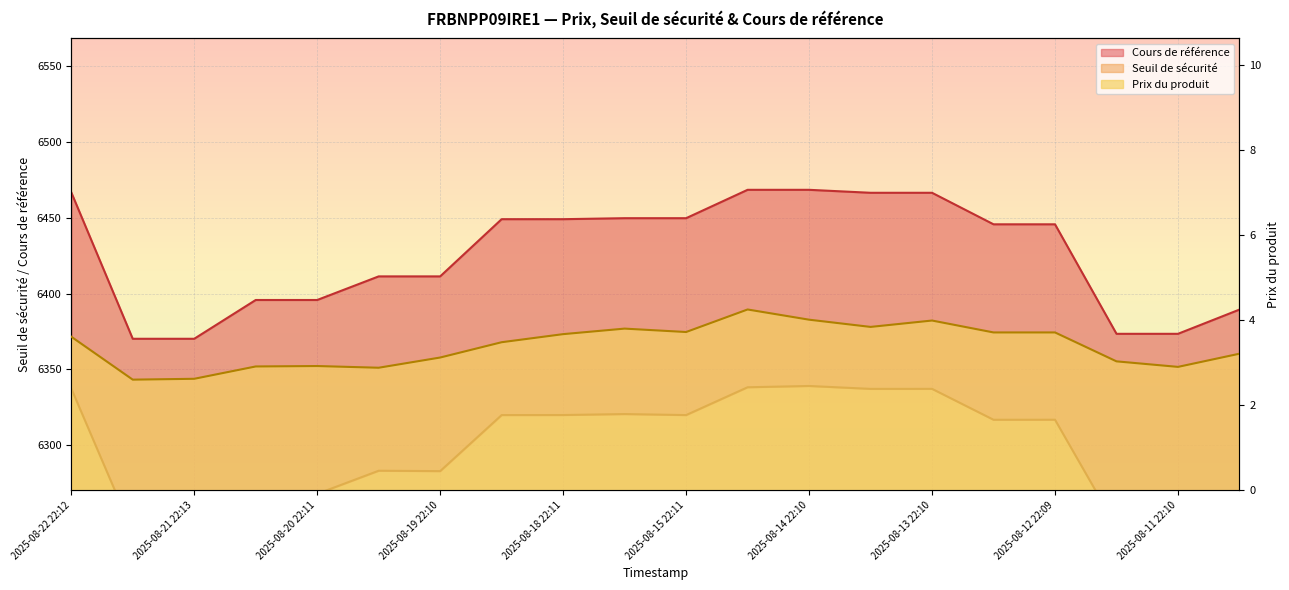

Between 2025-08-22 07:52 and 2025-08-13 22:10, which series saw the biggest shift?

Cours de référence